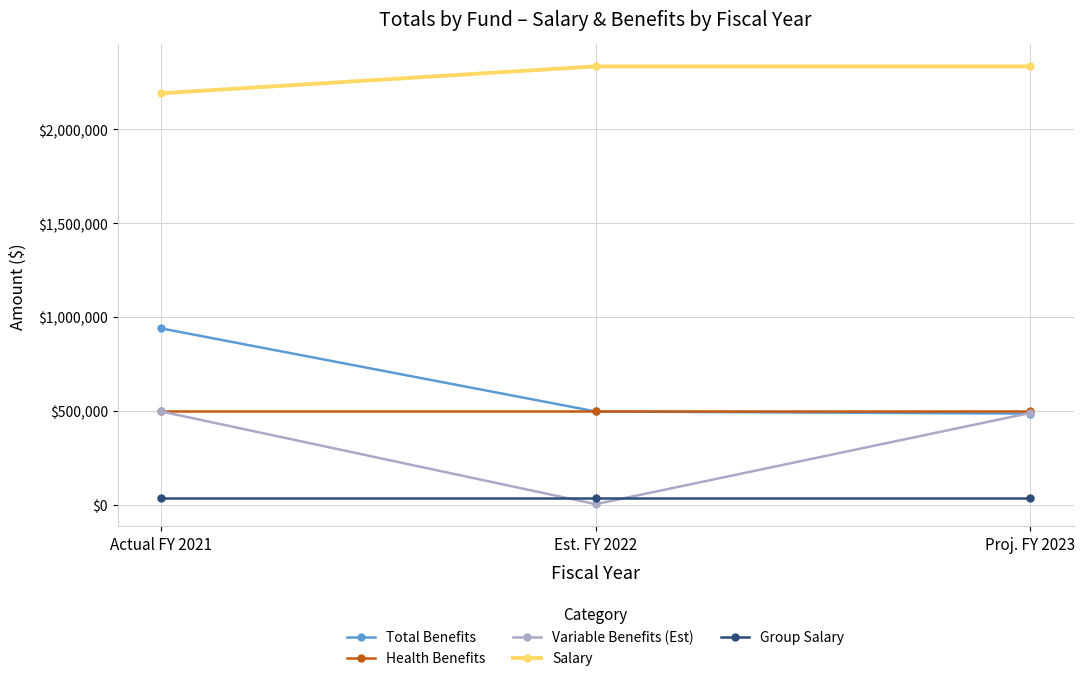

Which category has the lowest value across all series?

Est. FY 2022